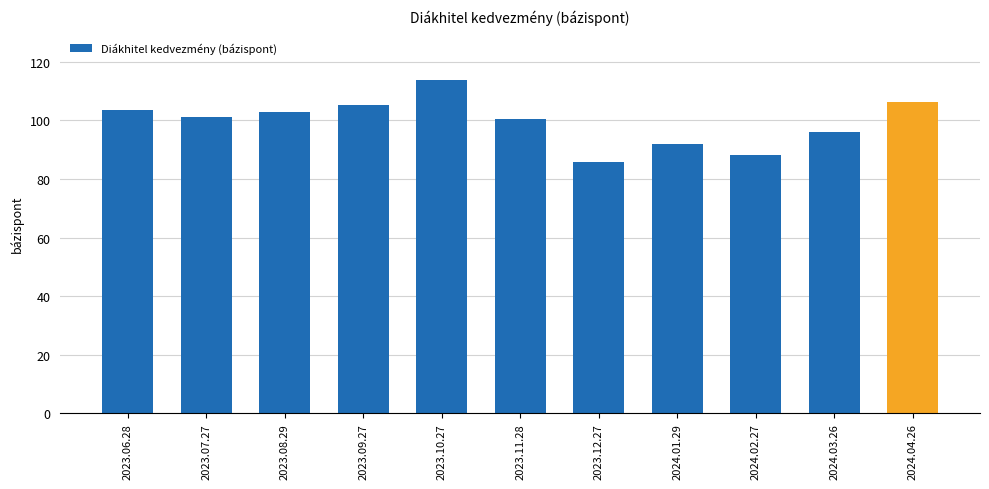

What is the label of the 7th bar from the right?

2023.10.27